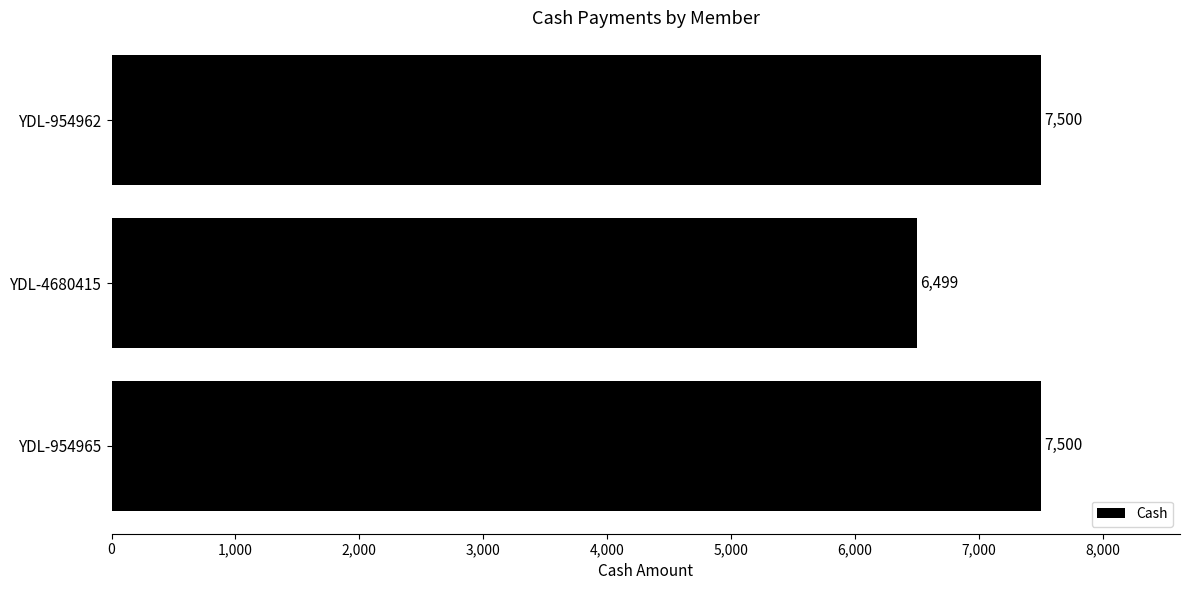

Which has a higher value, YDL-954965 or YDL-4680415?

YDL-954965